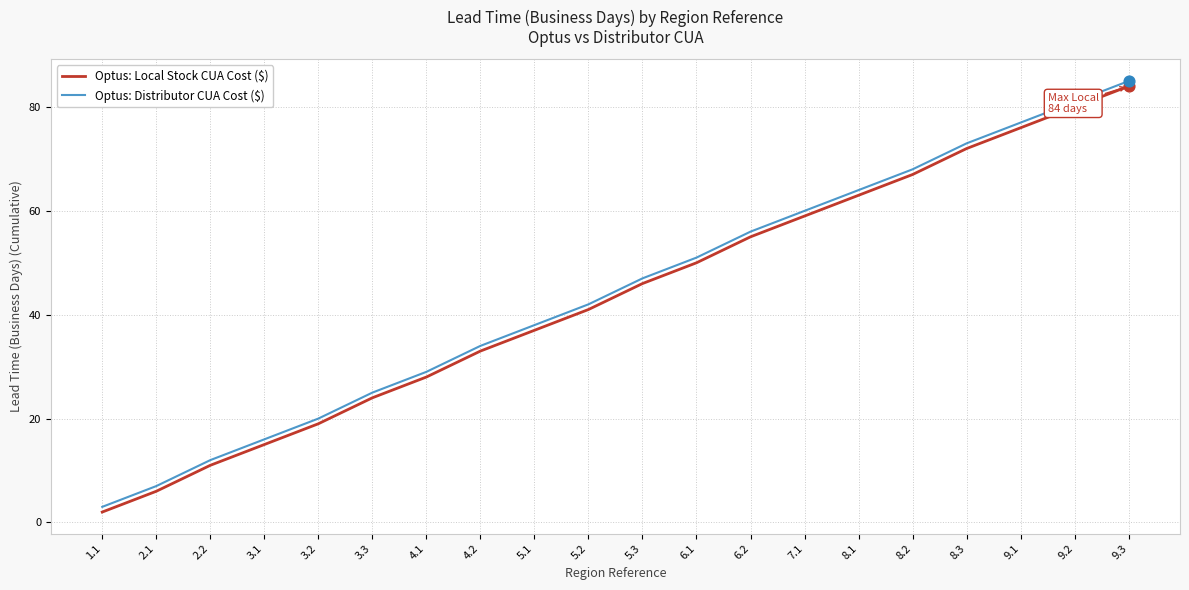

List the labels in order of Optus: Local Stock CUA Cost ($) value, smallest first.

1.1, 2.1, 2.2, 3.1, 3.2, 3.3, 4.1, 4.2, 5.1, 5.2, 5.3, 6.1, 6.2, 7.1, 8.1, 8.2, 8.3, 9.1, 9.2, 9.3